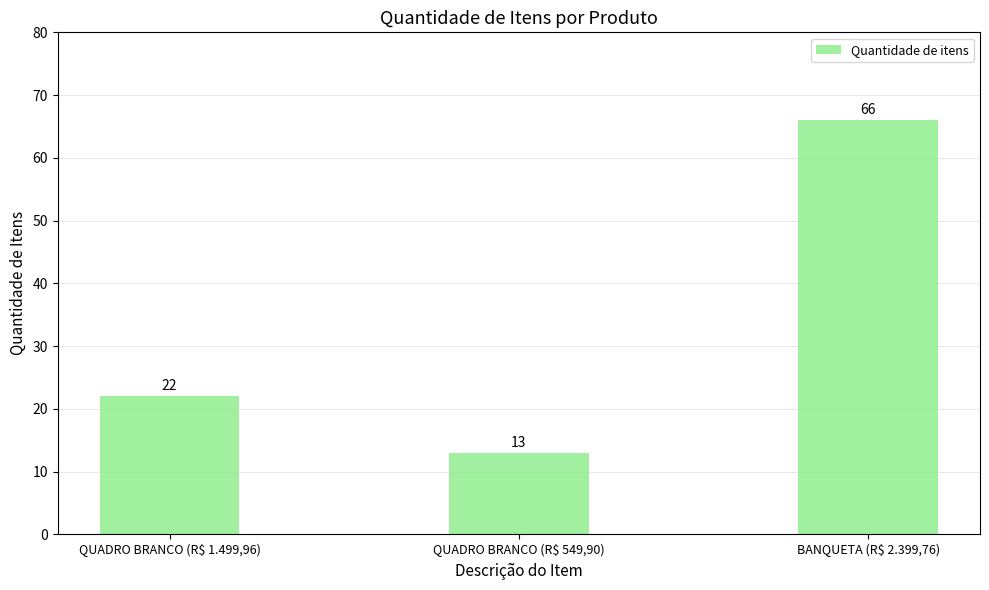

How many series are shown in this chart?

1